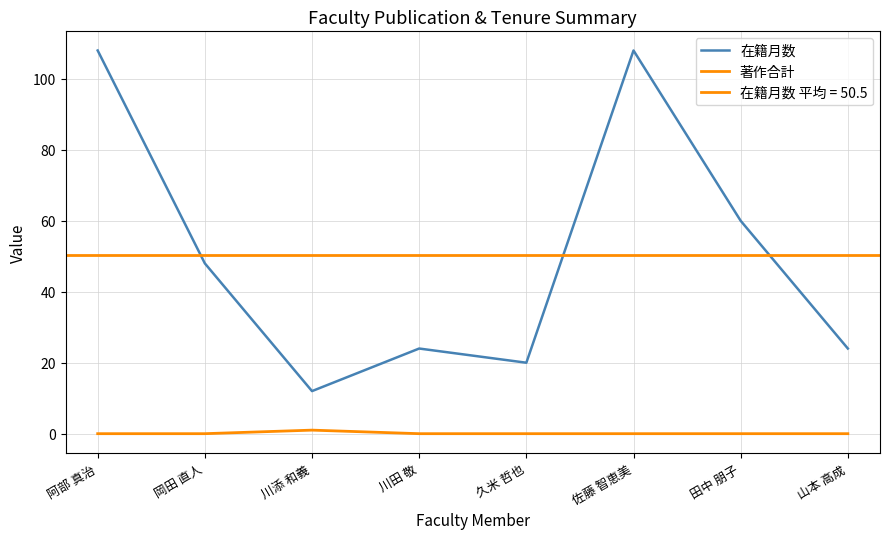

True or false: 著作合計 and 在籍月数 cross at least once.

False